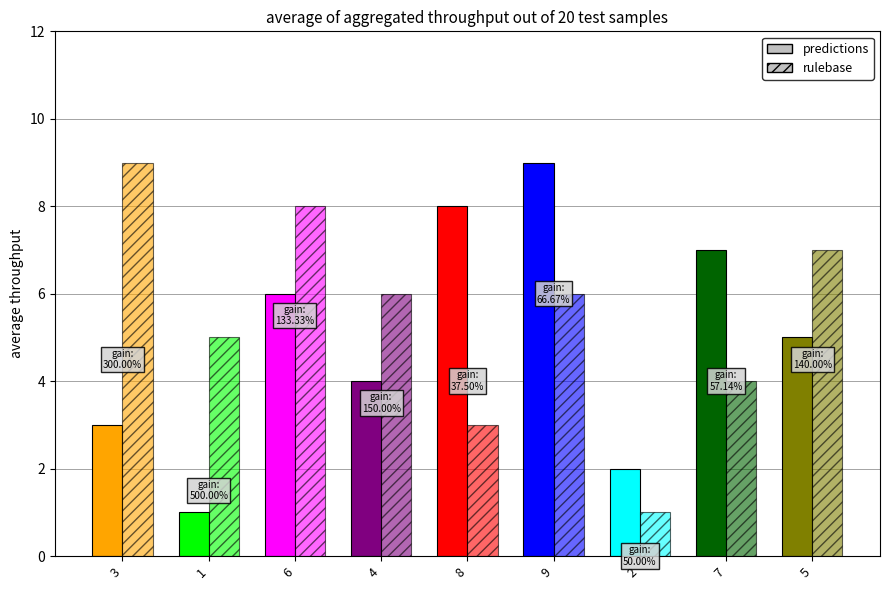

Reading left to right, list all the values displayed in this chart.

predictions: 3=3	1=1	6=6	4=4	8=8	9=9	2=2	7=7	5=5
rulebase: 3=9	1=5	6=8	4=6	8=3	9=6	2=1	7=4	5=7